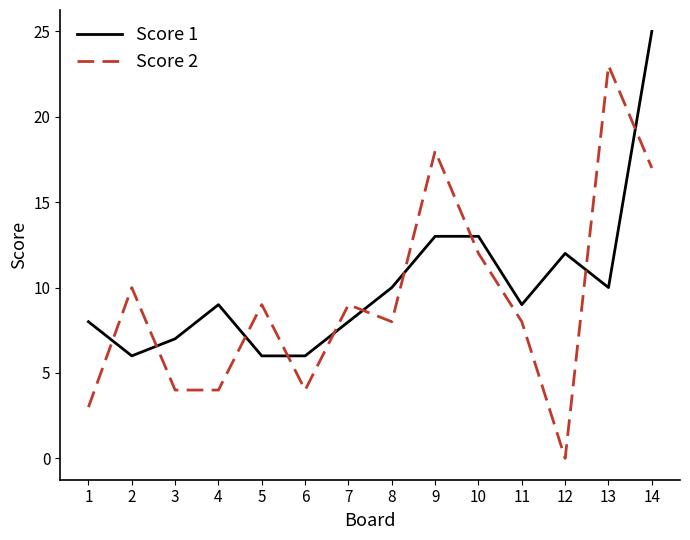

At which category is the sum across all series the highest?

14